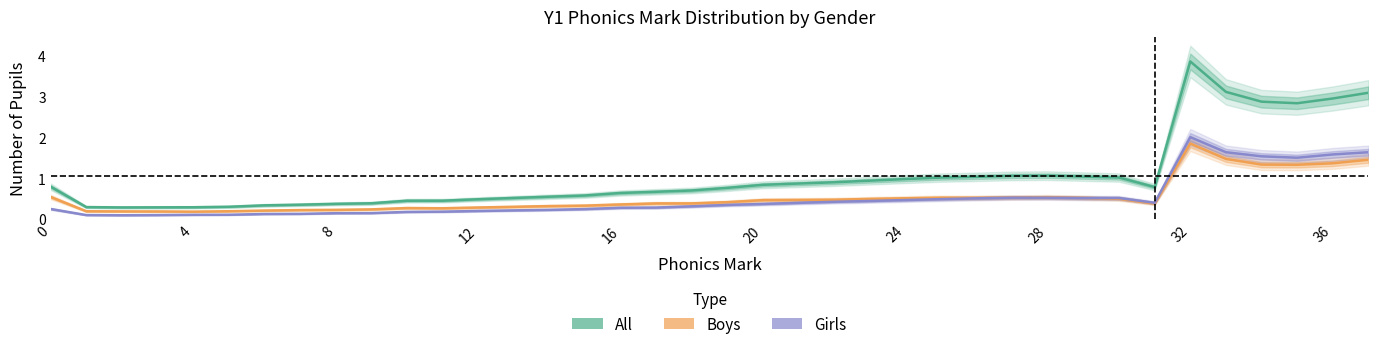

At which category is the sum across all series the highest?

32